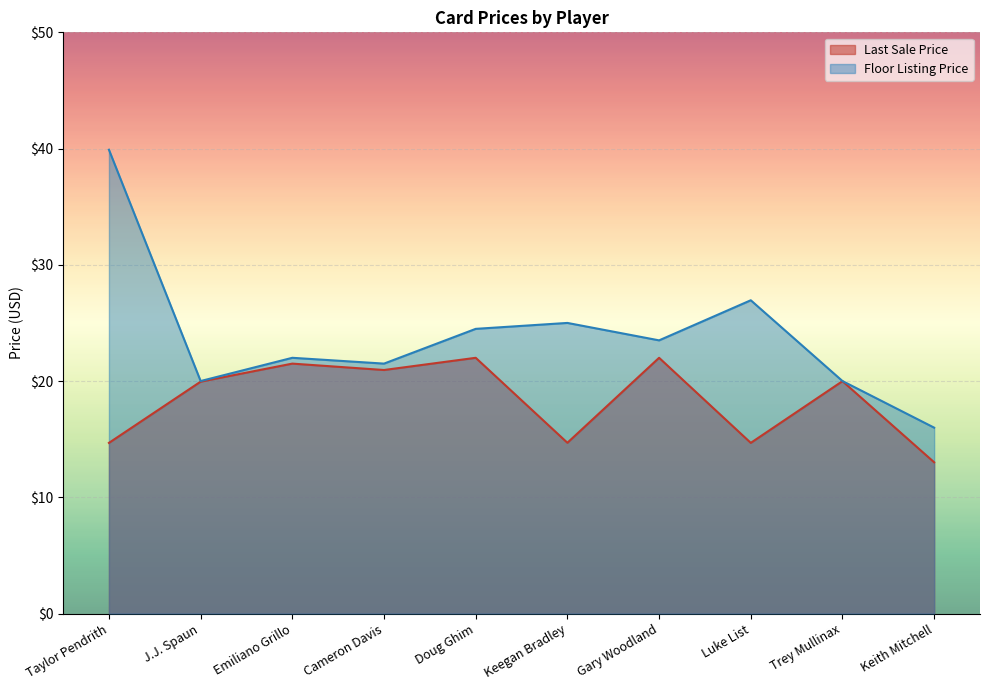

Where is Floor Listing Price nearest to the value 27?

Luke List